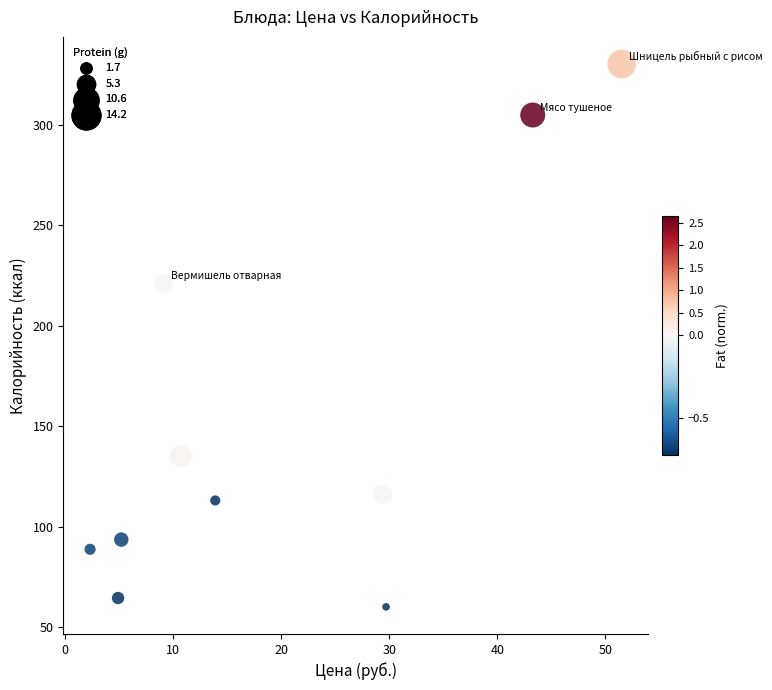

What Y value in the scatter plot is closest to 195?

221.0